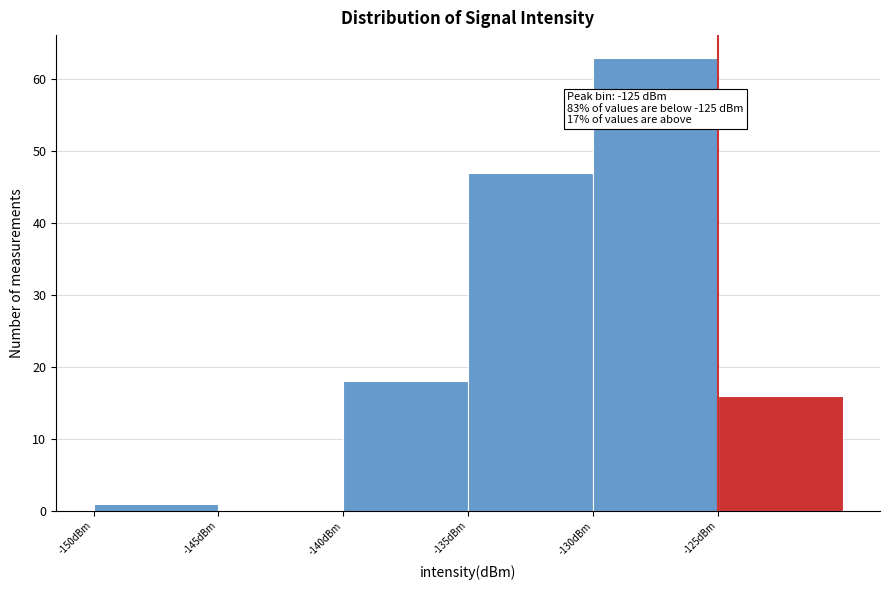

Which range on the x-axis has the tallest bar?

-130 to -125